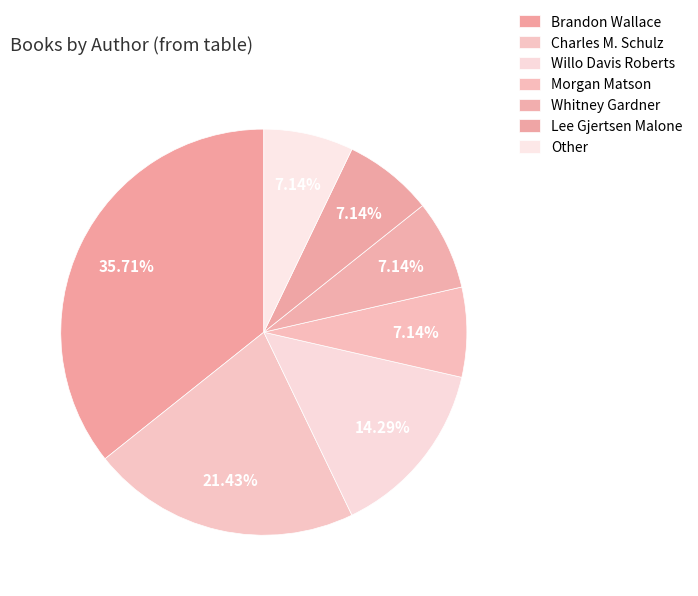

Approximately how many times larger is the value at Charles M. Schulz compared to Morgan Matson?

3.0